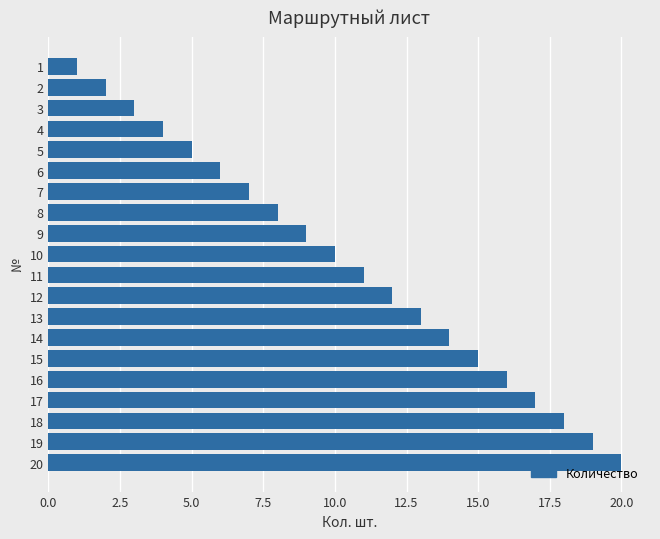

What is the difference between the second highest and second lowest values?

17